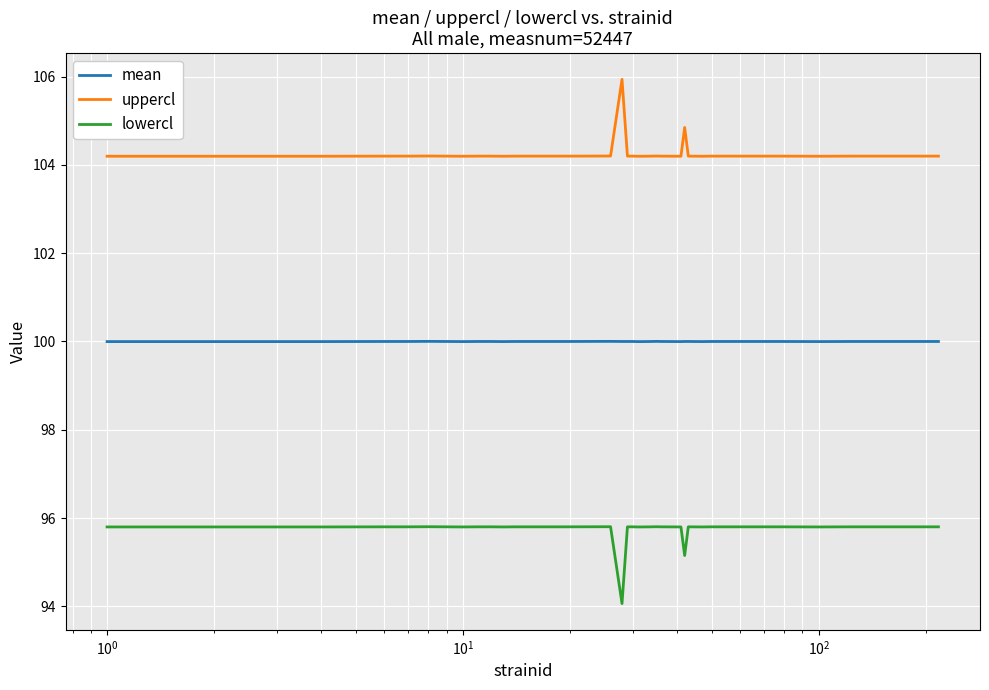

True or false: lowercl and mean intersect in this chart.

False